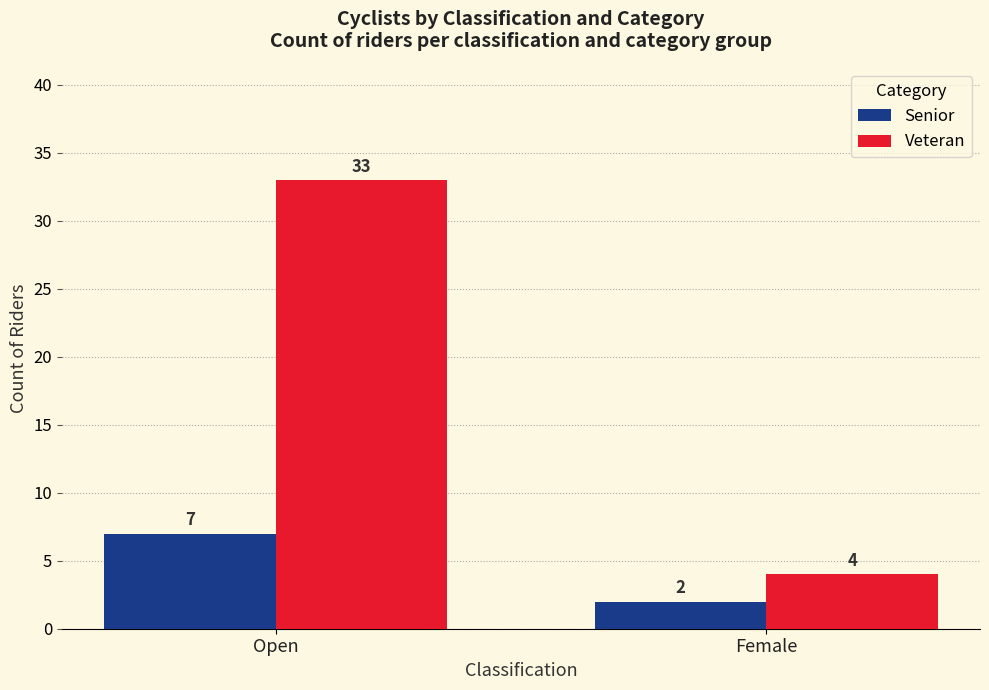

True or false: Veteran has a value of 57 at Open.

False